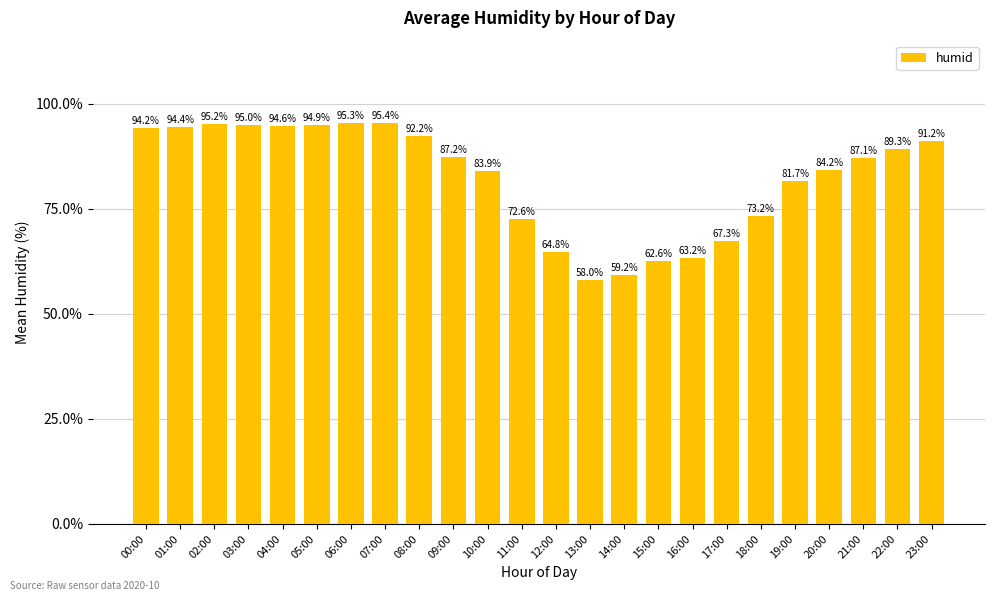

How many bars are there in total?

24